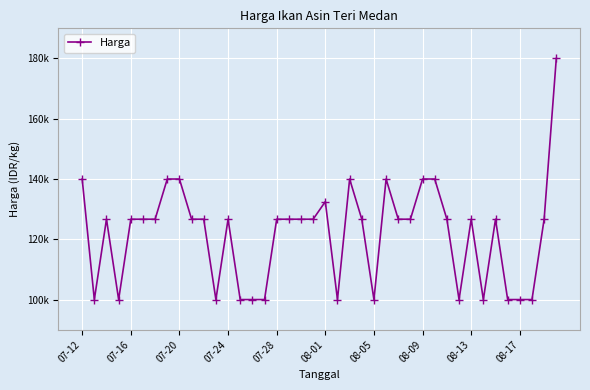

Reading left to right, what are all the values shown in this chart?

140000	100000	126667	100000	126667	126667	126667	140000	140000	126667	126667	100000	126667	100000	100000	100000	126667	126667	126667	126667	132500	100000	140000	126667	100000	140000	126667	126667	140000	140000	126667	100000	126667	100000	126667	100000	100000	100000	126667	180000